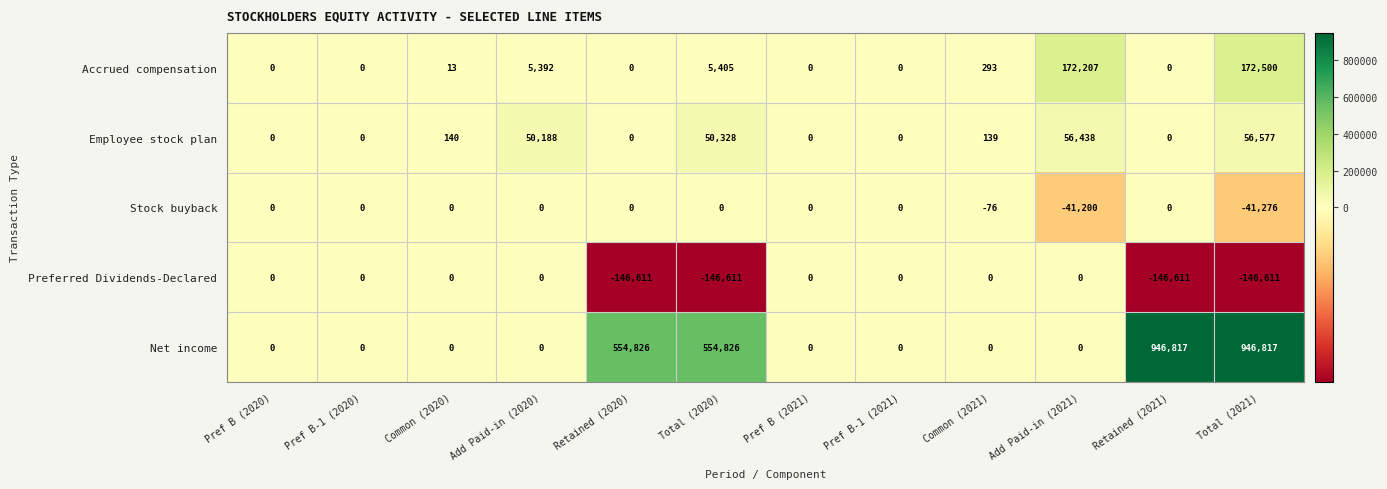

What is the average value of the Net income series?

250274